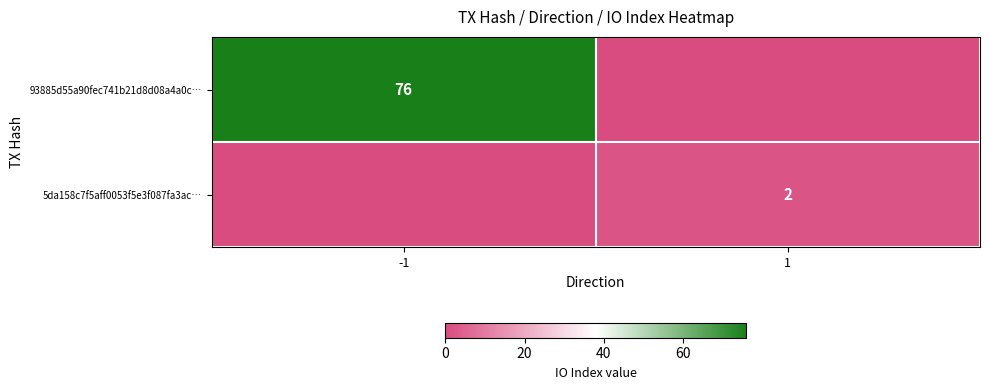

Is the value of 93885d55a90fec741b21d8d08a4a0c… at -1 greater than the value of 5da158c7f5aff0053f5e3f087fa3ac… at 1?

Yes